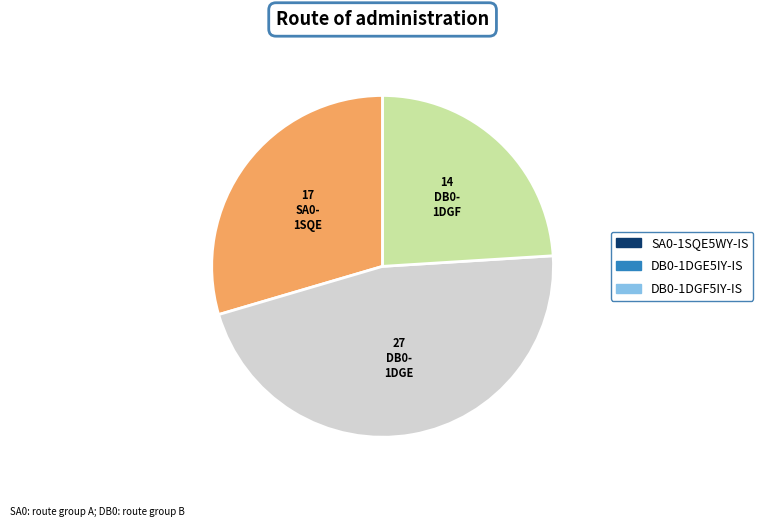

Rank the categories by value from highest to lowest.

DB0-1DGE5IY-IS, SA0-1SQE5WY-IS, DB0-1DGF5IY-IS